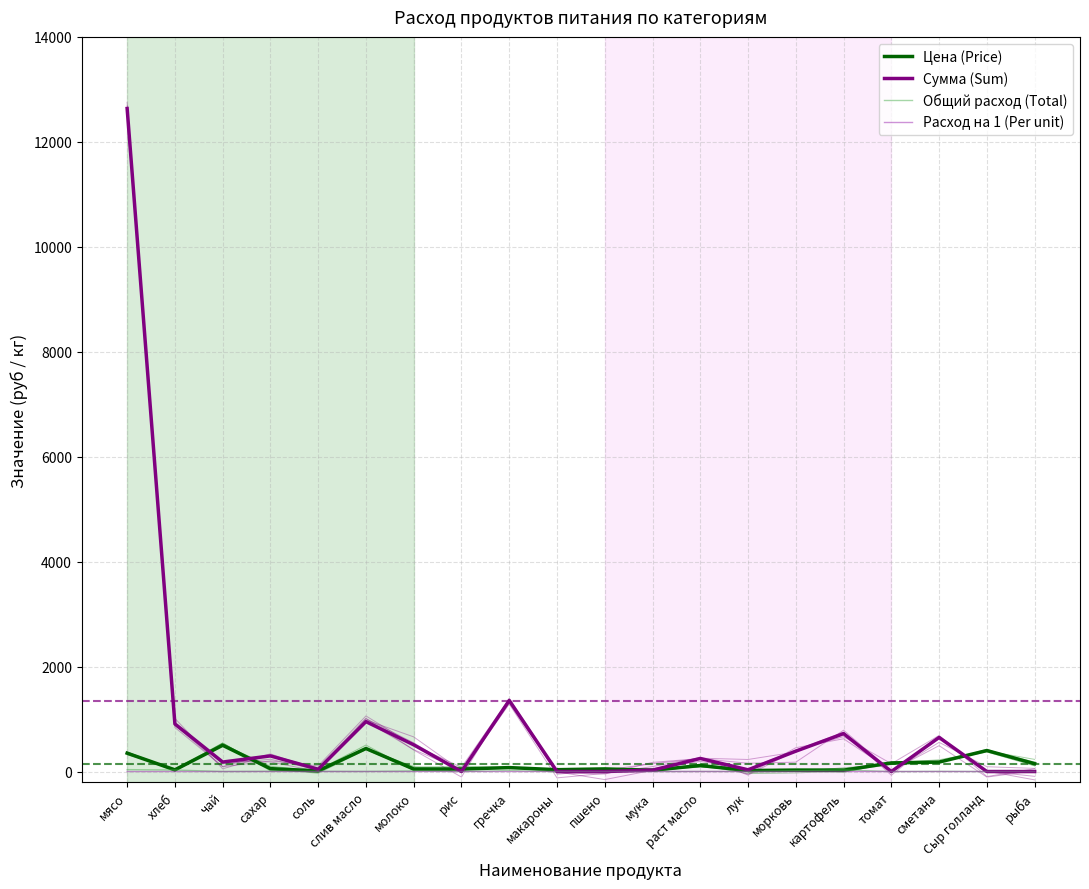

Which has a higher value, сахар or сметана?

сметана